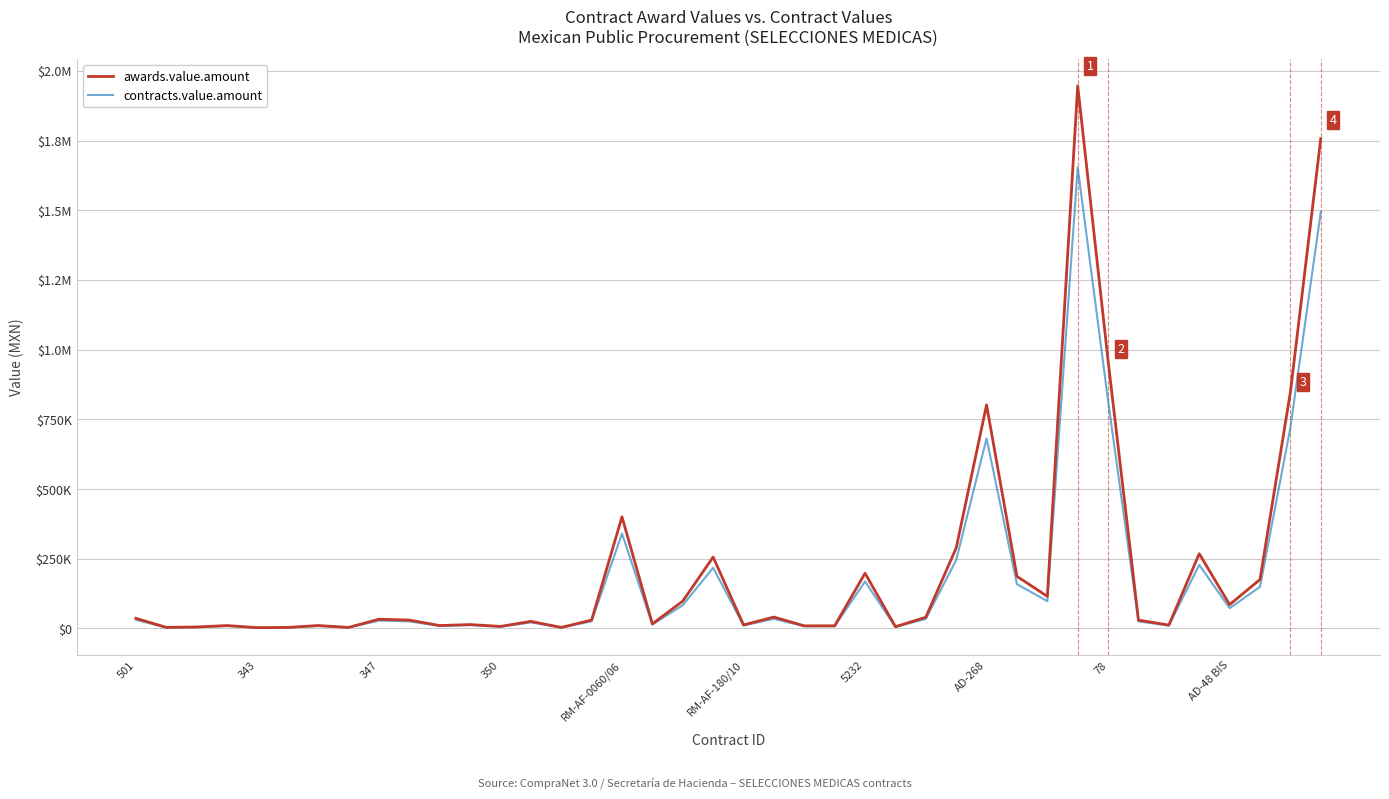

At how many categories does at least one series exceed 806424?

4